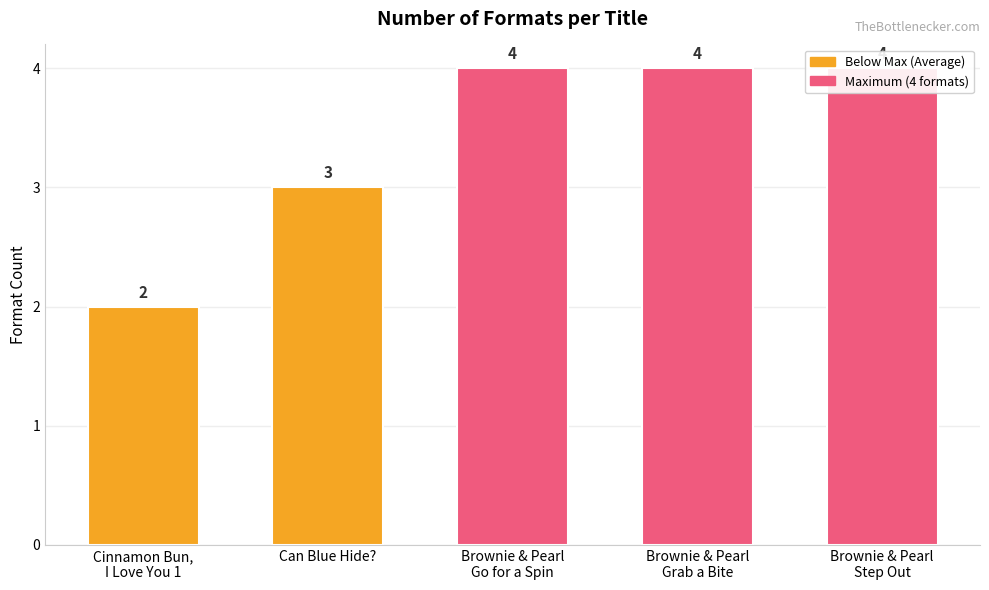

List the labels in order of value, smallest first.

Cinnamon Bun,
I Love You 1, Can Blue Hide?, Brownie & Pearl
Go for a Spin, Brownie & Pearl
Grab a Bite, Brownie & Pearl
Step Out